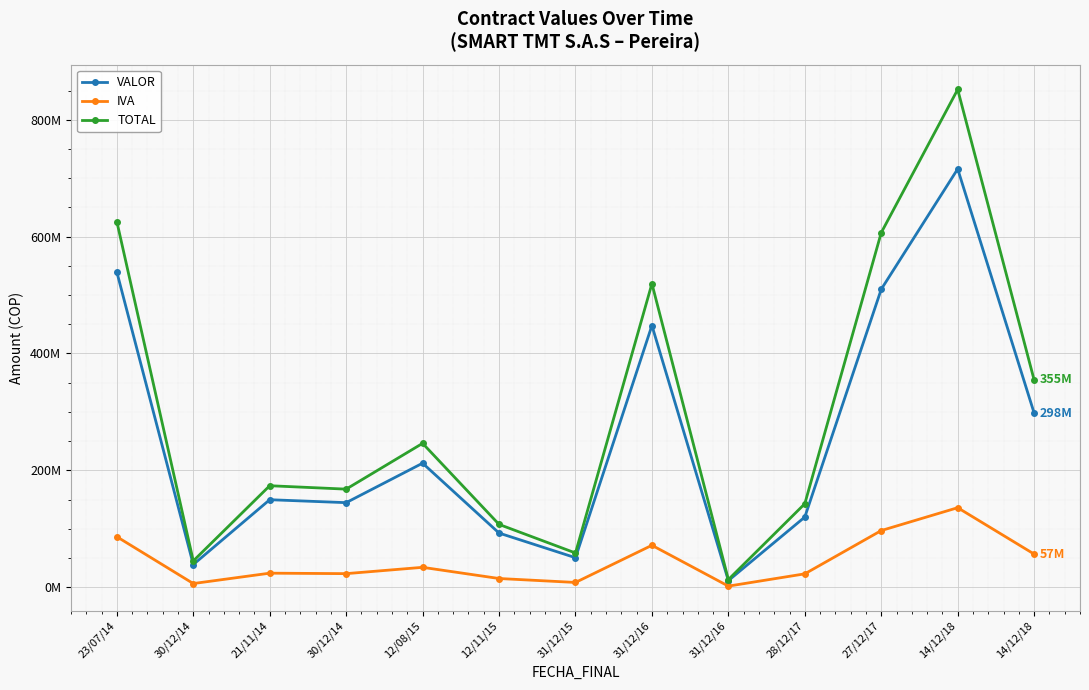

Which series has the largest range (max minus min)?

TOTAL